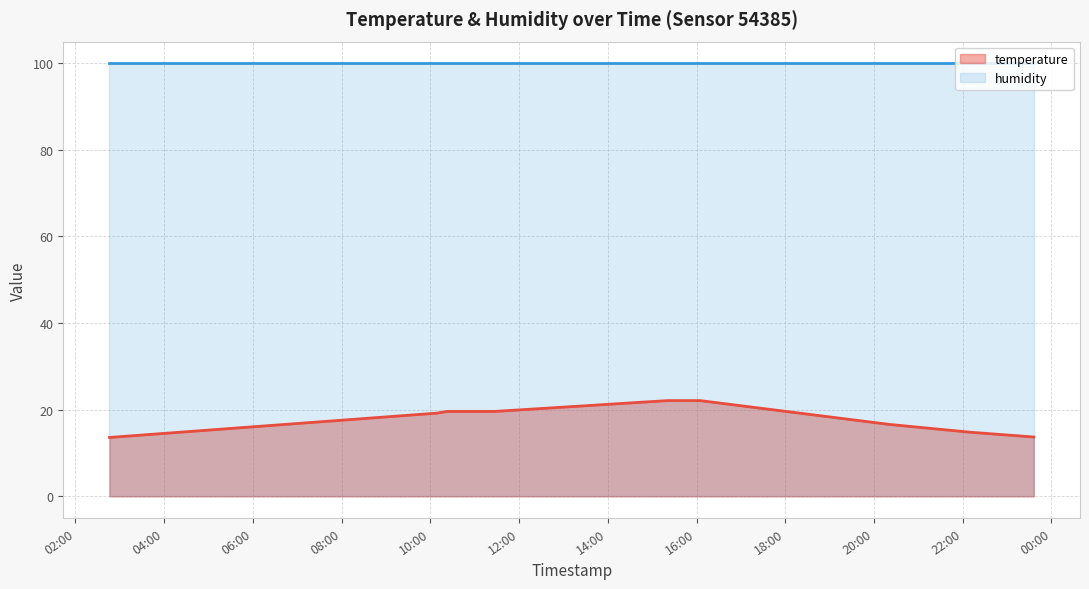

Which category has the highest value across all series?

2023-05-07T15:20:36